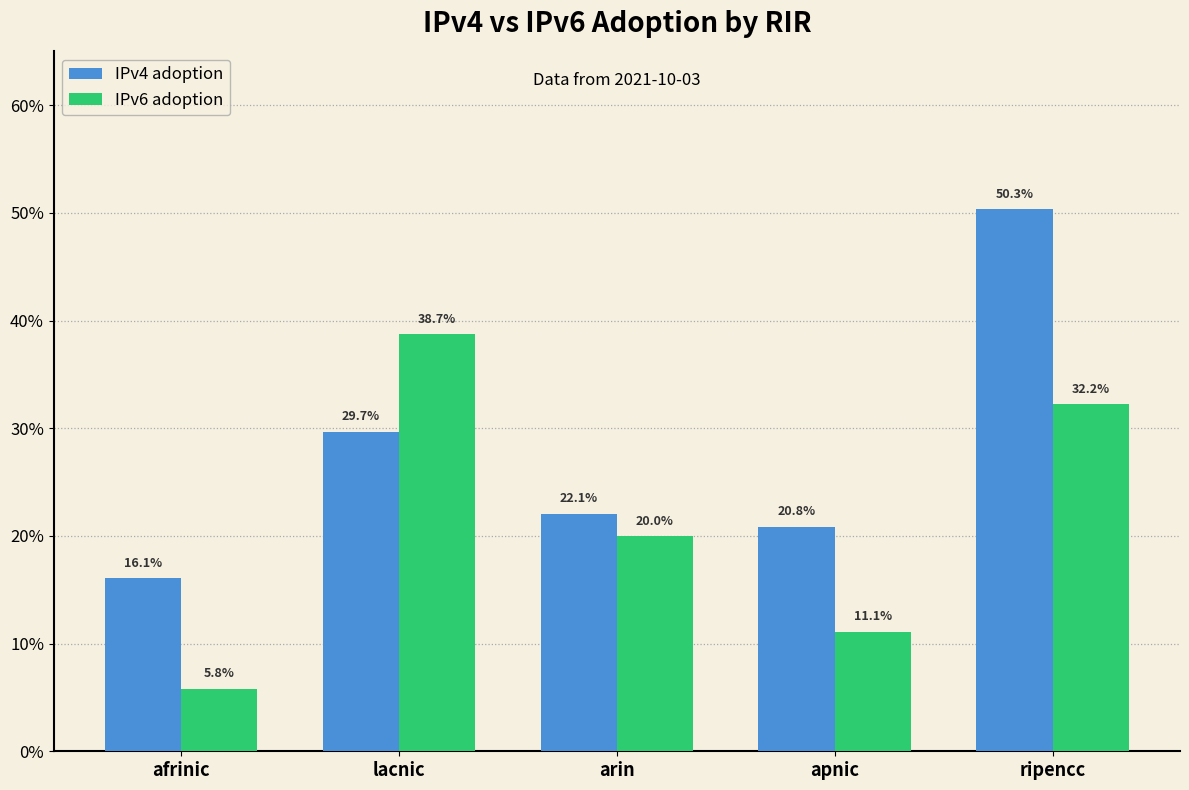

Are the bars horizontal?

No